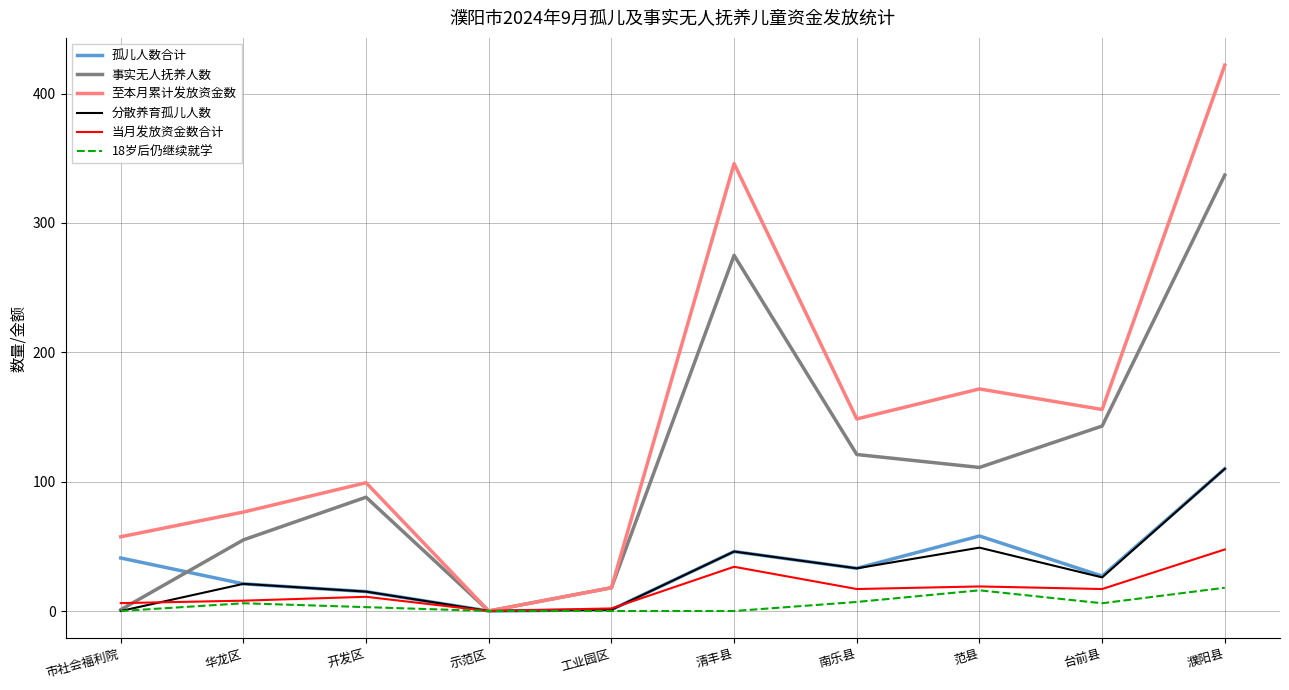

What are all the series names shown in the legend?

孤儿人数合计, 事实无人抚养人数, 至本月累计发放资金数, 分散养育孤儿人数, 当月发放资金数合计, 18岁后仍继续就学